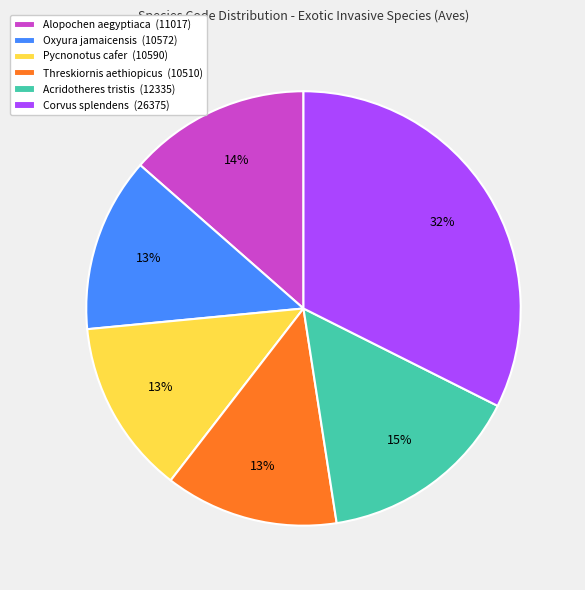

To the nearest percent, what percentage of the pie is Threskiornis aethiopicus?

13%